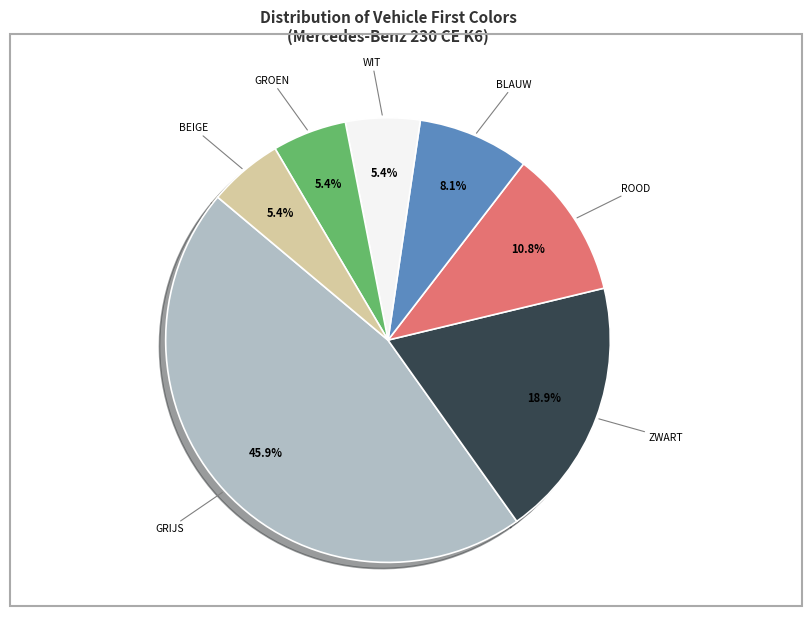

How much of the chart is everything except BEIGE?

94.6%